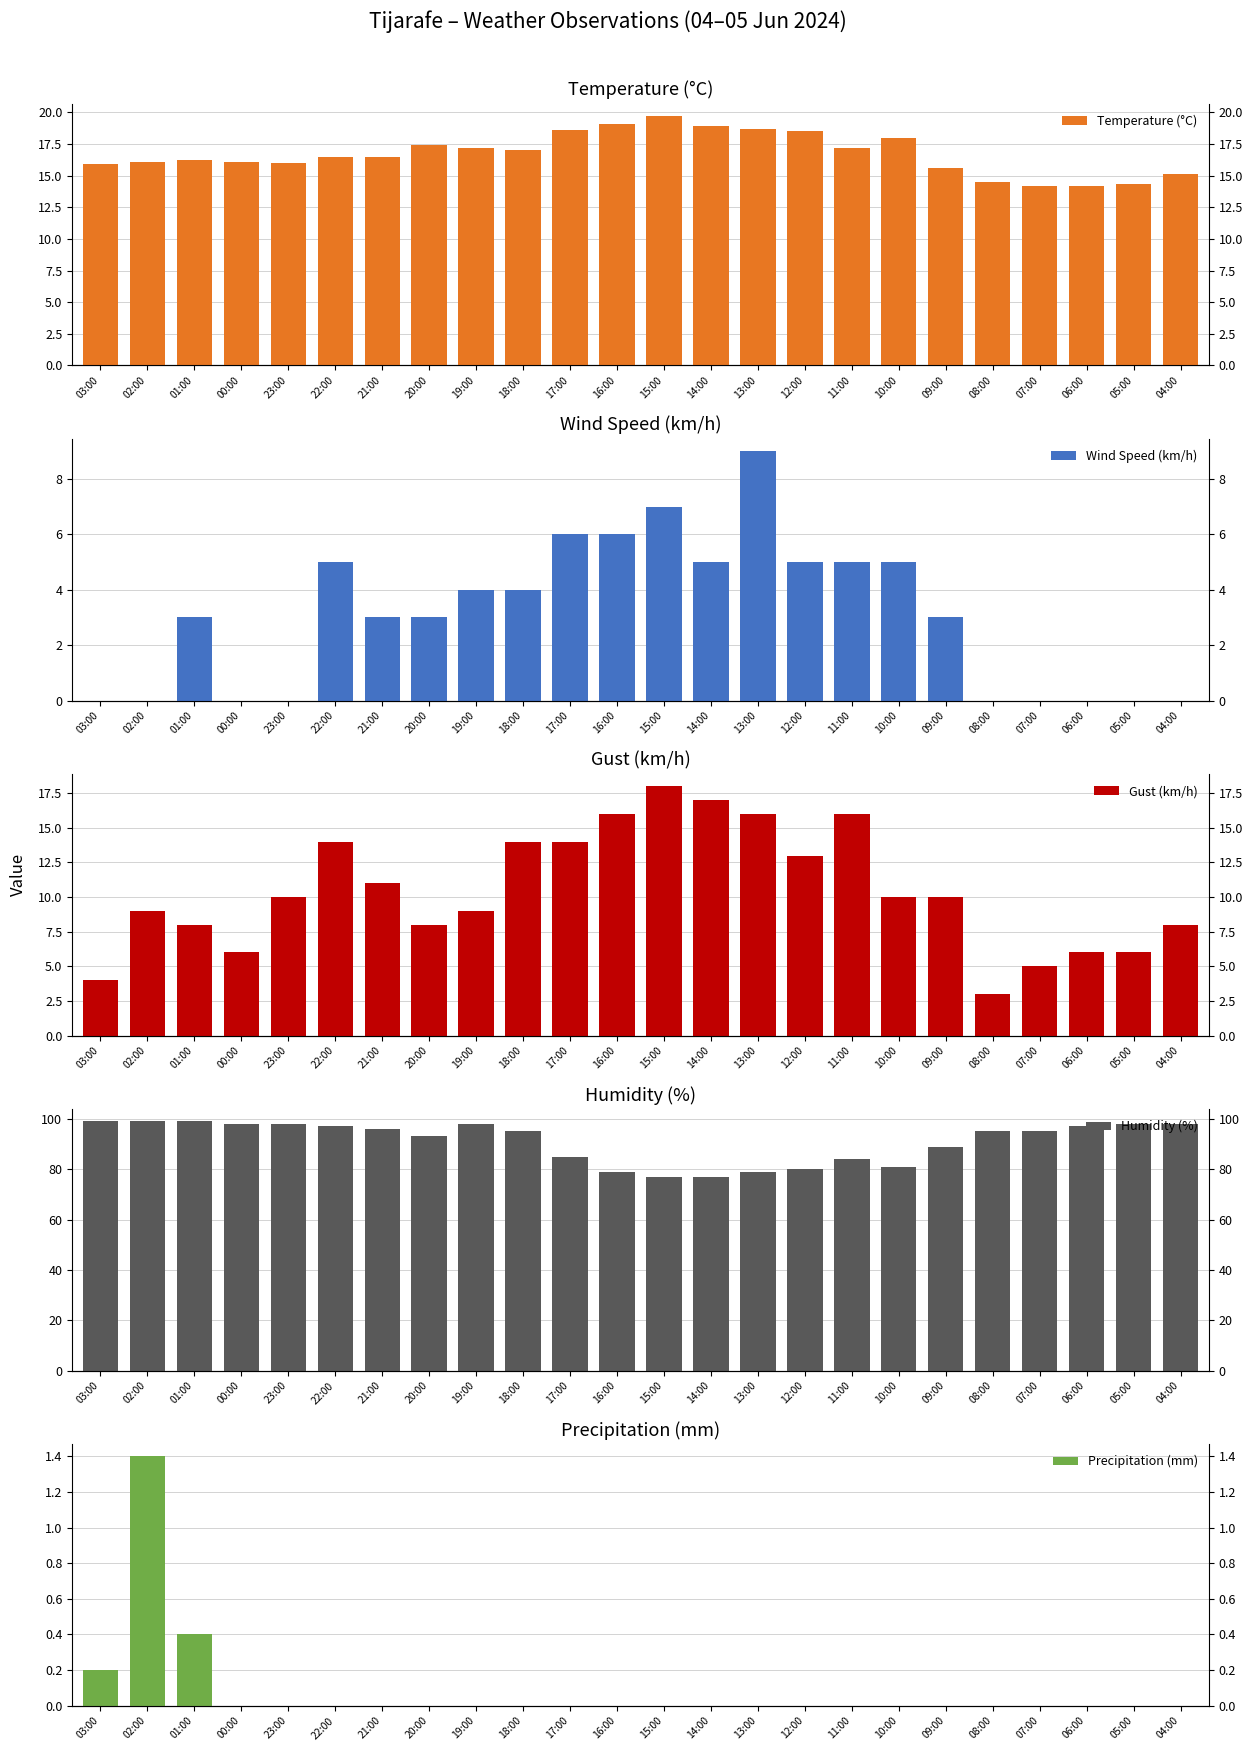

Reading left to right, what are all the values shown in this chart?

Temperature (°C): 15.9	16.1	16.2	16.1	16.0	16.5	16.5	17.4	17.2	17.0	18.6	19.1	19.7	18.9	18.7	18.5	17.2	18.0	15.6	14.5	14.2	14.2	14.3	15.1
Wind Speed (km/h): 0.0	0.0	3.0	0.0	0.0	5.0	3.0	3.0	4.0	4.0	6.0	6.0	7.0	5.0	9.0	5.0	5.0	5.0	3.0	0.0	0.0	0.0	0.0	0.0
Gust (km/h): 4.0	9.0	8.0	6.0	10.0	14.0	11.0	8.0	9.0	14.0	14.0	16.0	18.0	17.0	16.0	13.0	16.0	10.0	10.0	3.0	5.0	6.0	6.0	8.0
Humidity (%): 99.0	99.0	99.0	98.0	98.0	97.0	96.0	93.0	98.0	95.0	85.0	79.0	77.0	77.0	79.0	80.0	84.0	81.0	89.0	95.0	95.0	97.0	98.0	98.0
Precipitation (mm): 0.2	1.4	0.4	0.0	0.0	0.0	0.0	0.0	0.0	0.0	0.0	0.0	0.0	0.0	0.0	0.0	0.0	0.0	0.0	0.0	0.0	0.0	0.0	0.0